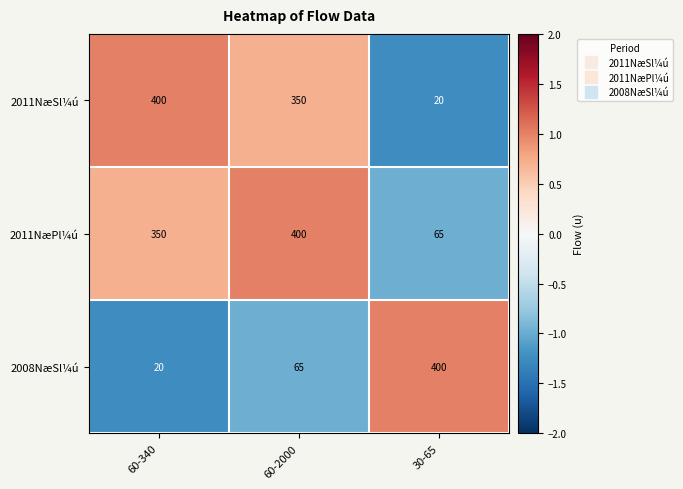

Which series has the largest total across all categories?

2011NæPl¼ú